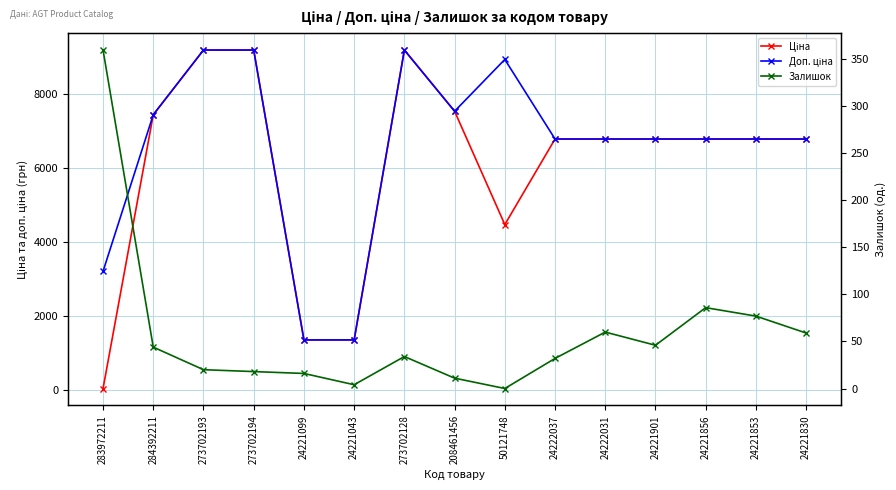

What is the difference between the maximum and minimum values in the Ціна series?

9164.2